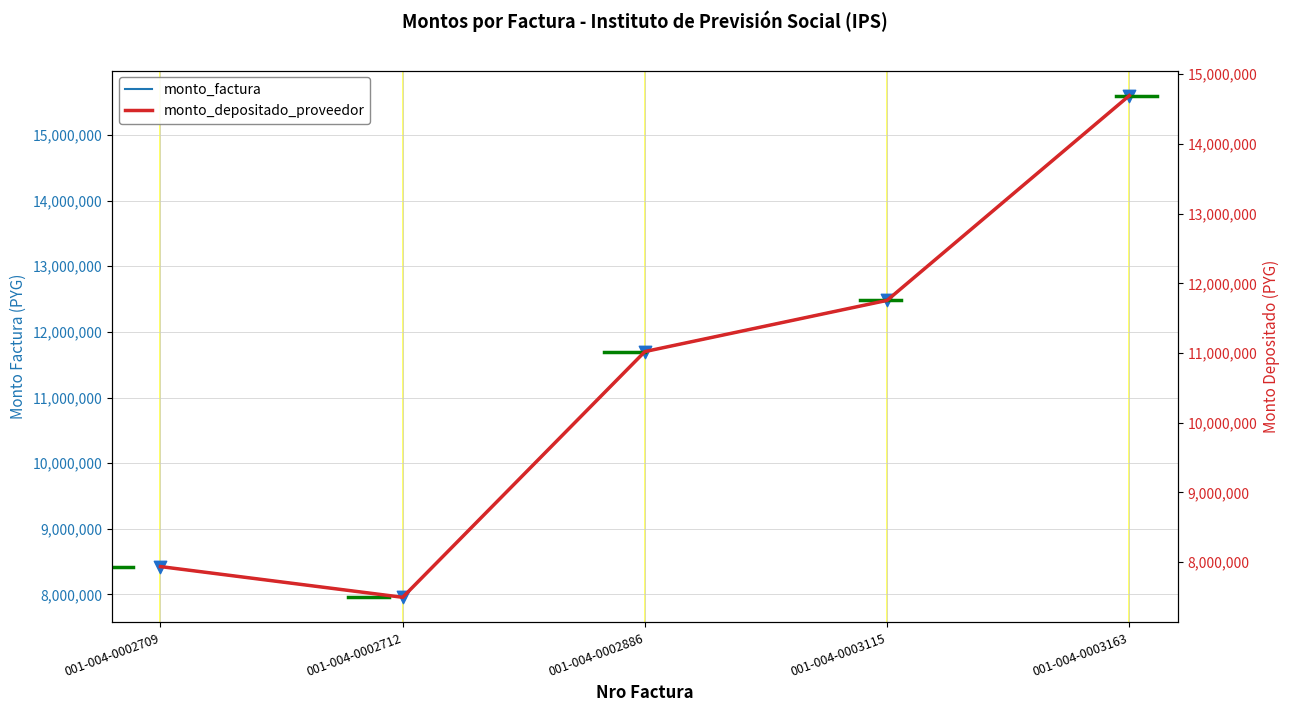

At which category is the sum across all series the highest?

001-004-0003163